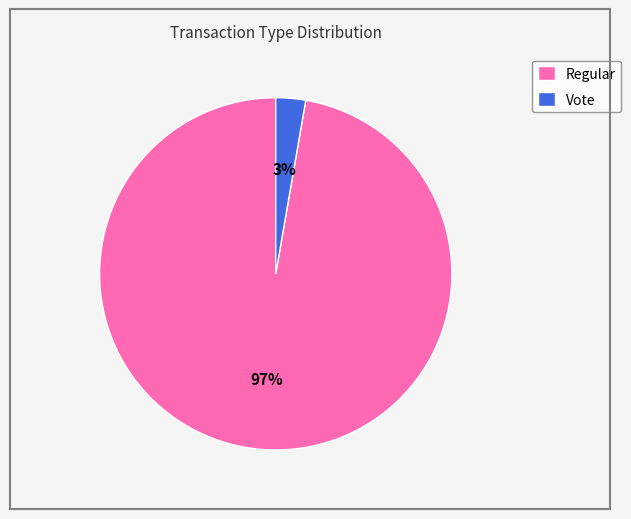

True or false: Regular accounts for 97% of the total.

True